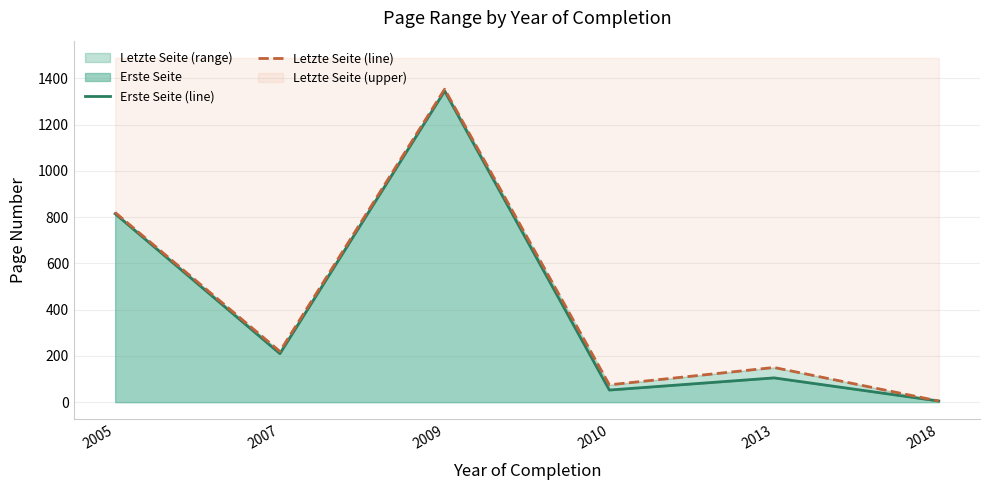

Is it true that Erste Seite (line) equals 814.5 at 2005?

True